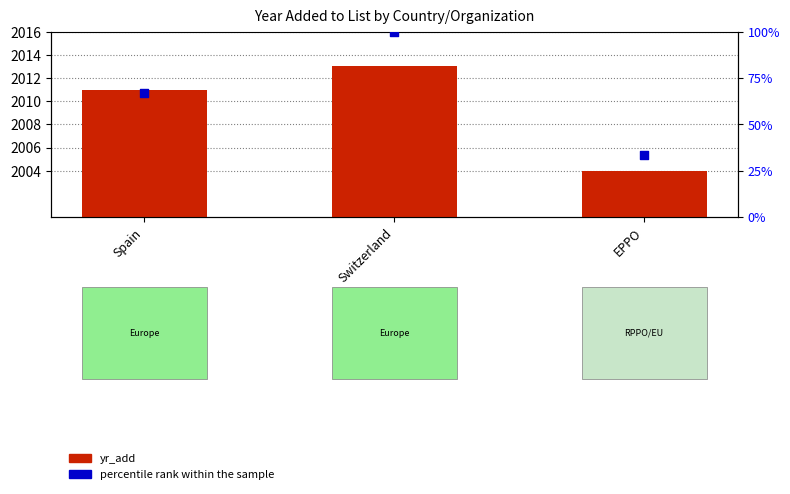

What is the total value across all series at Spain?

2077.7